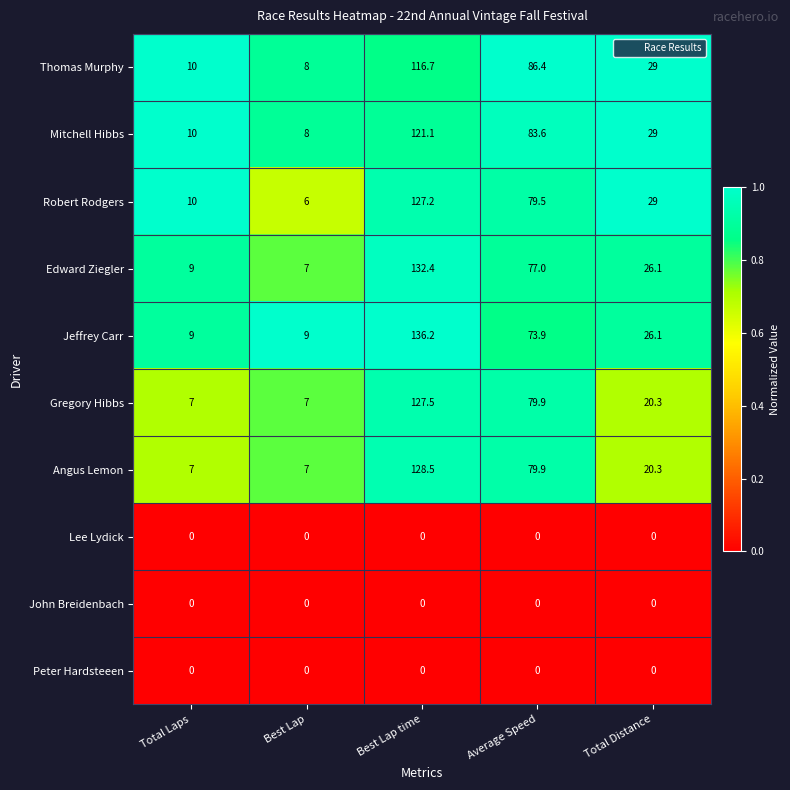

What is the sum of all Gregory Hibbs values?

241.7